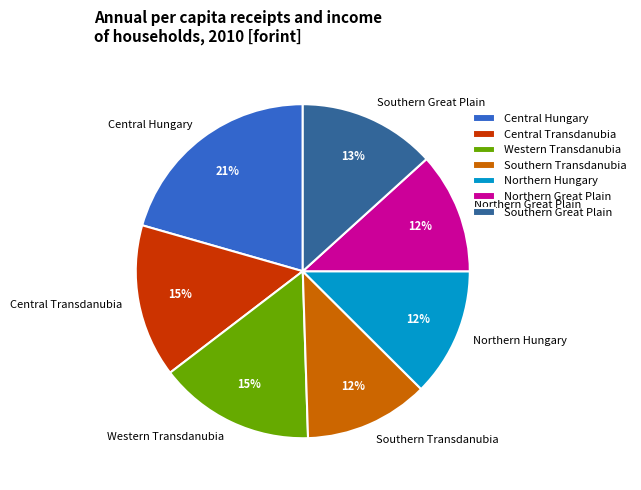

Does any single category account for the majority?

No